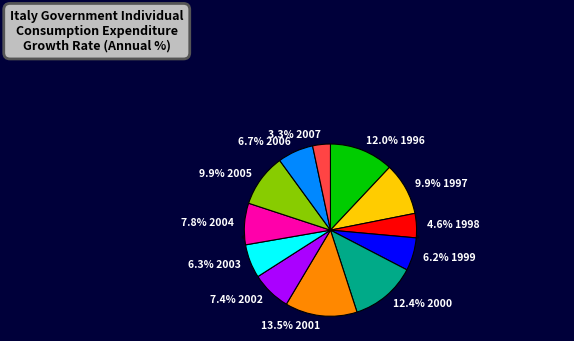

To the nearest percent, what portion does 2005 represent?

10%